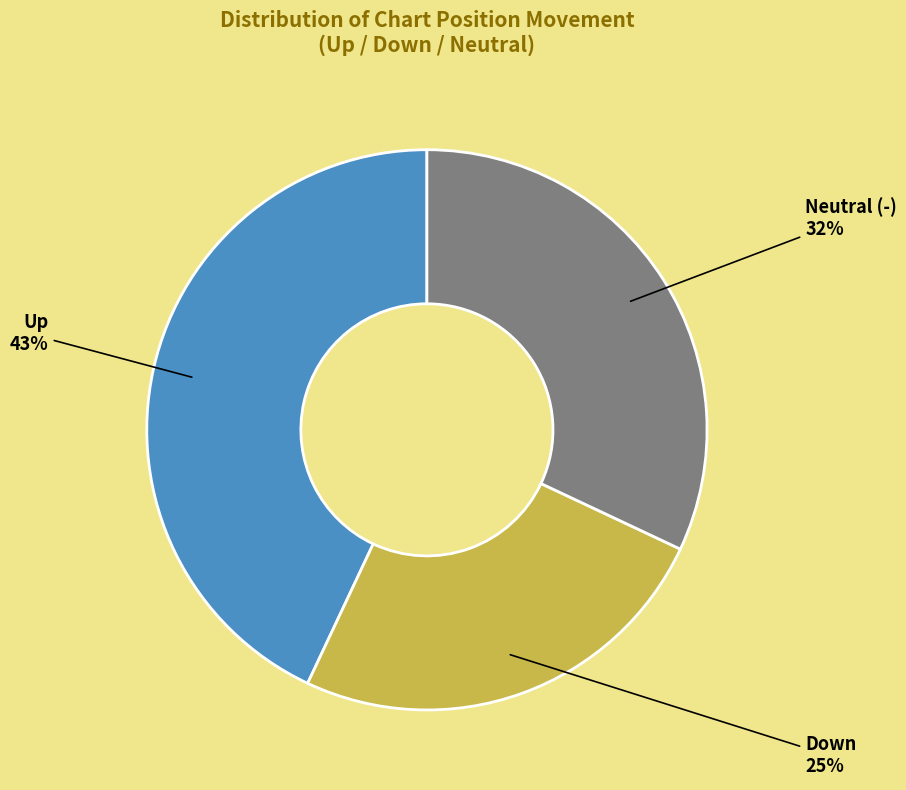

Is there a majority slice in this chart?

No